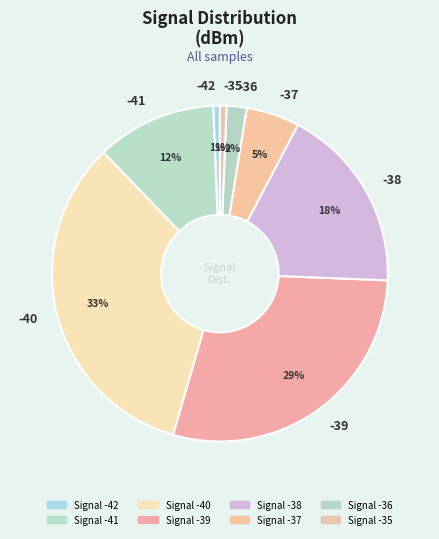

Does -39 represent more than half of the total?

No